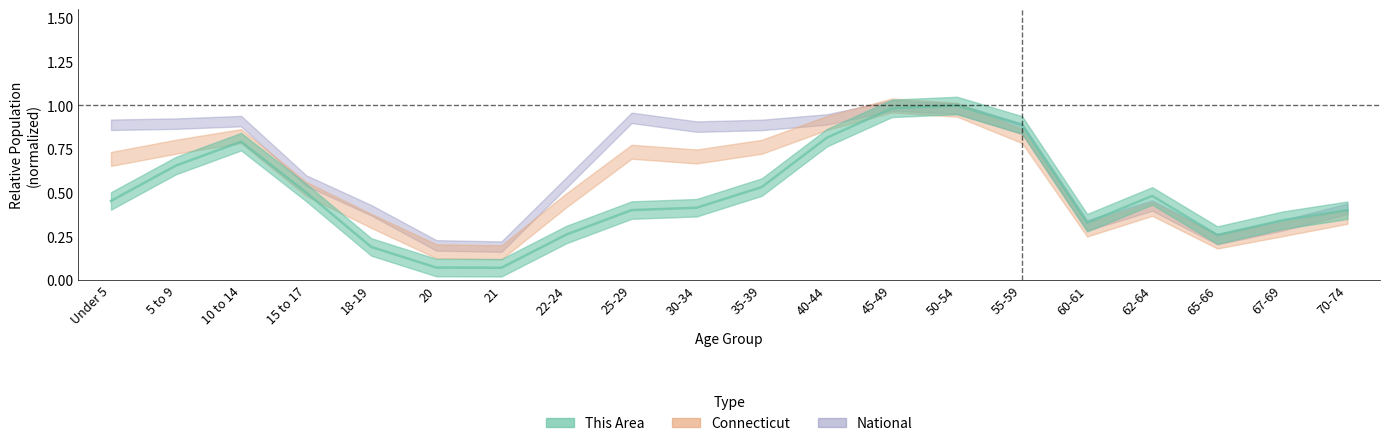

What are all the series names shown in the legend?

This Area, Connecticut, National